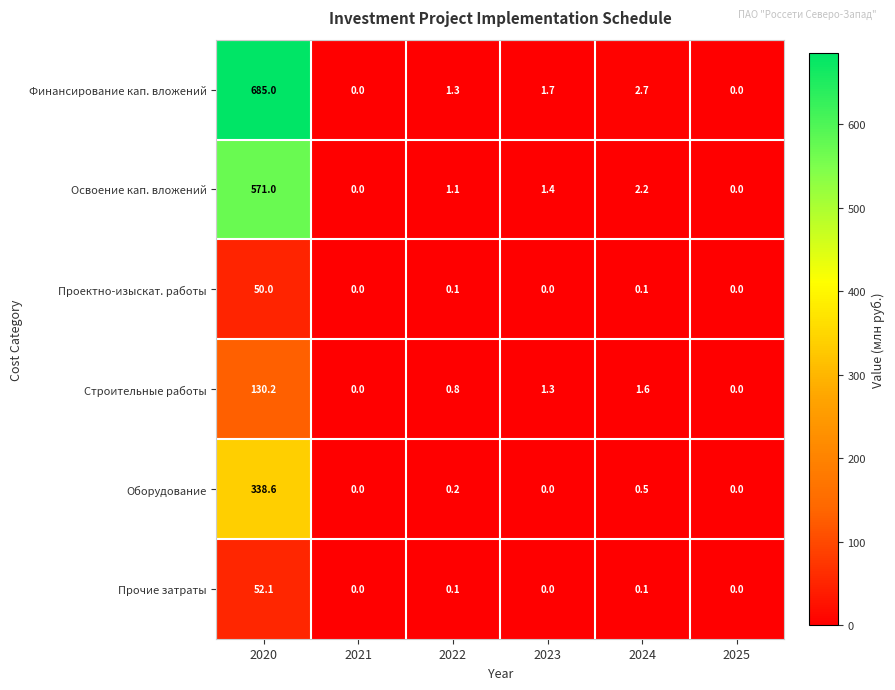

At how many categories does at least one series exceed 478?

1